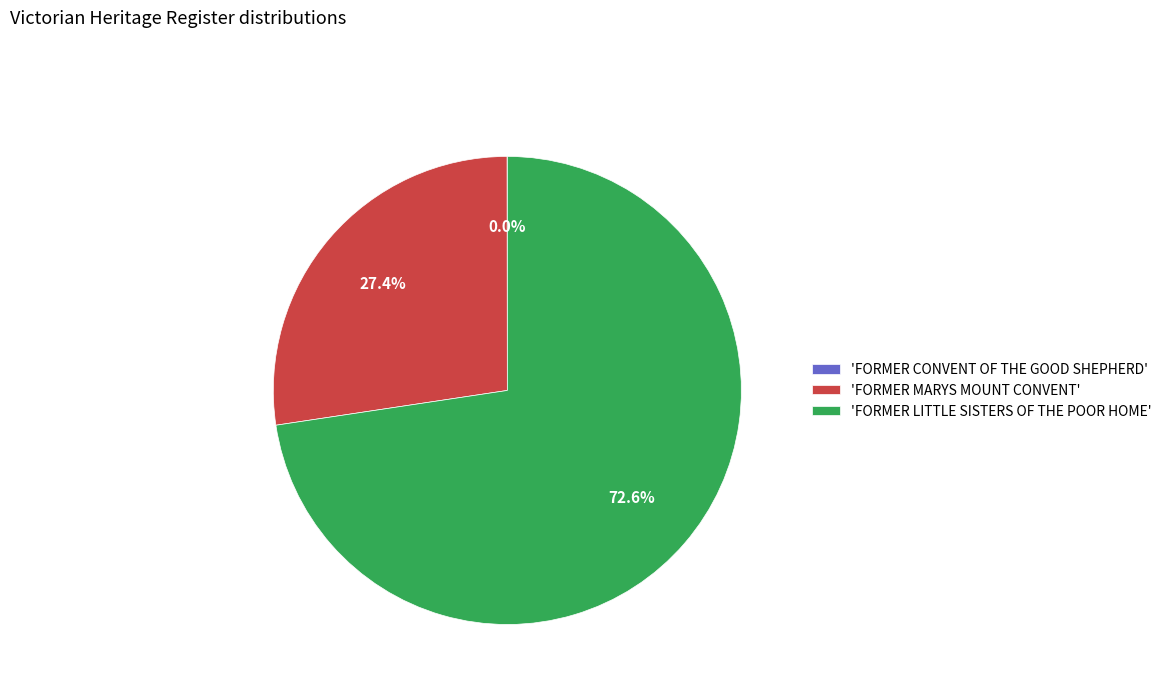

What is the majority slice?

'FORMER LITTLE SISTERS OF THE POOR HOME'